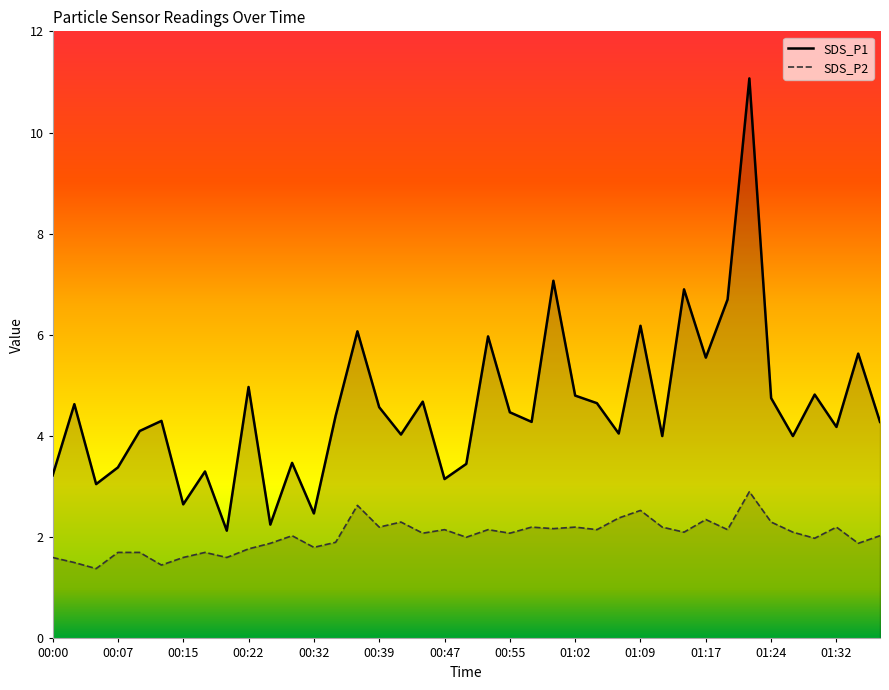

Rank the series by their average value, from lowest to highest.

SDS_P2, SDS_P1